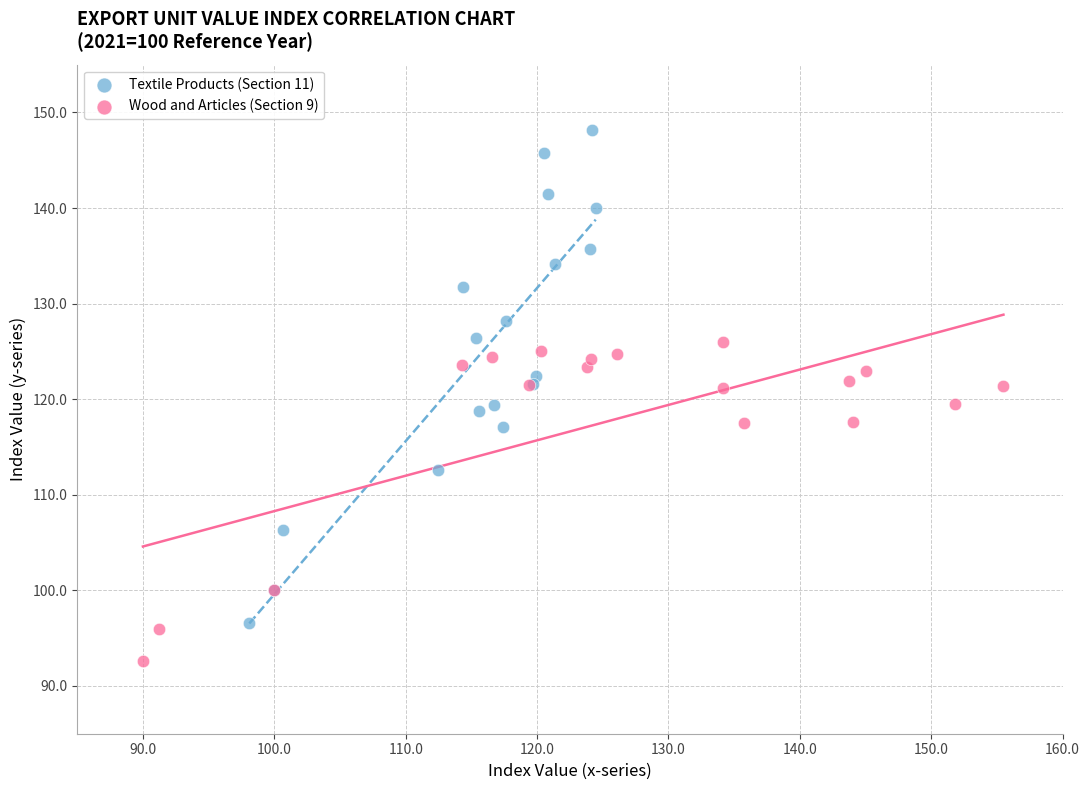

Which series has the widest spread of Y values?

Textile Products (Section 11)